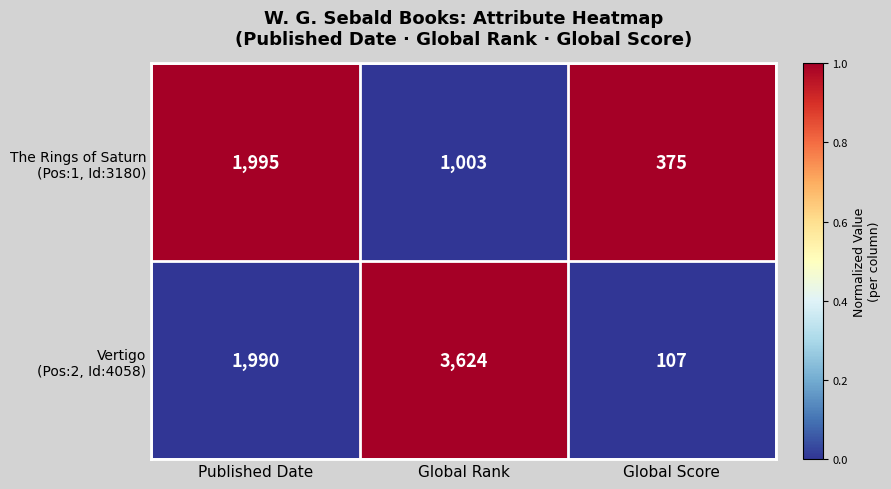

What is the greatest value displayed?

3624